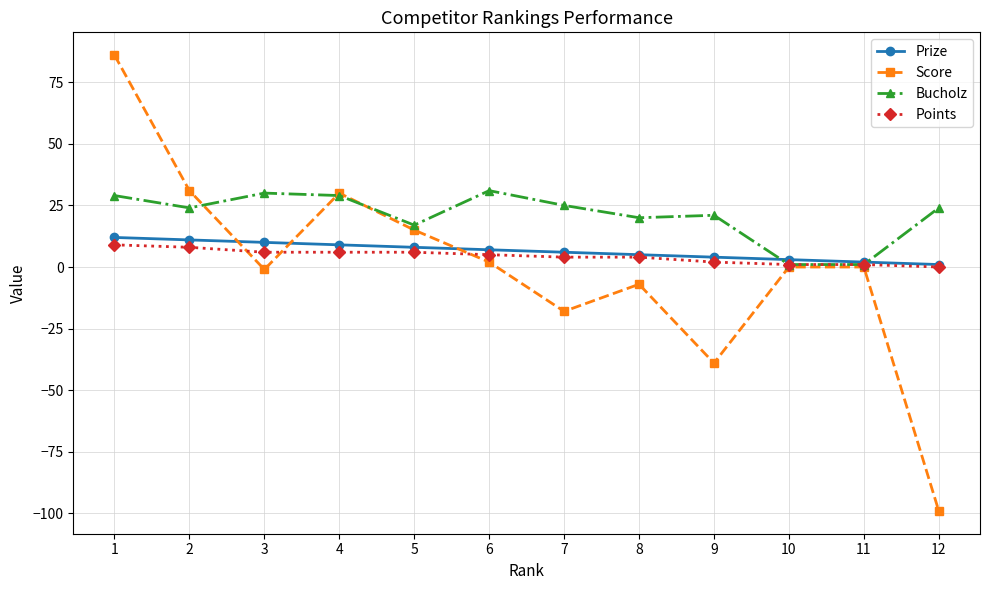

At which category does Score reach its first local valley?

3